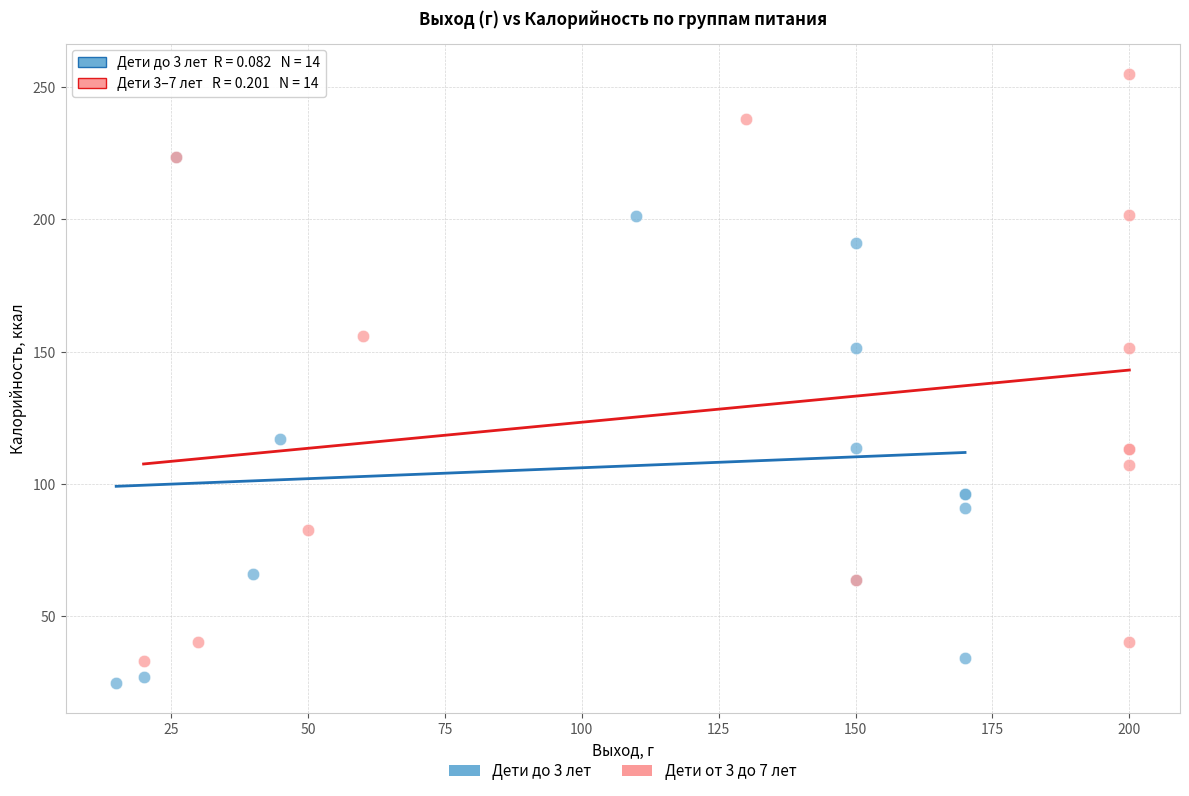

Which series contains the lowest Y value?

Дети до 3 лет